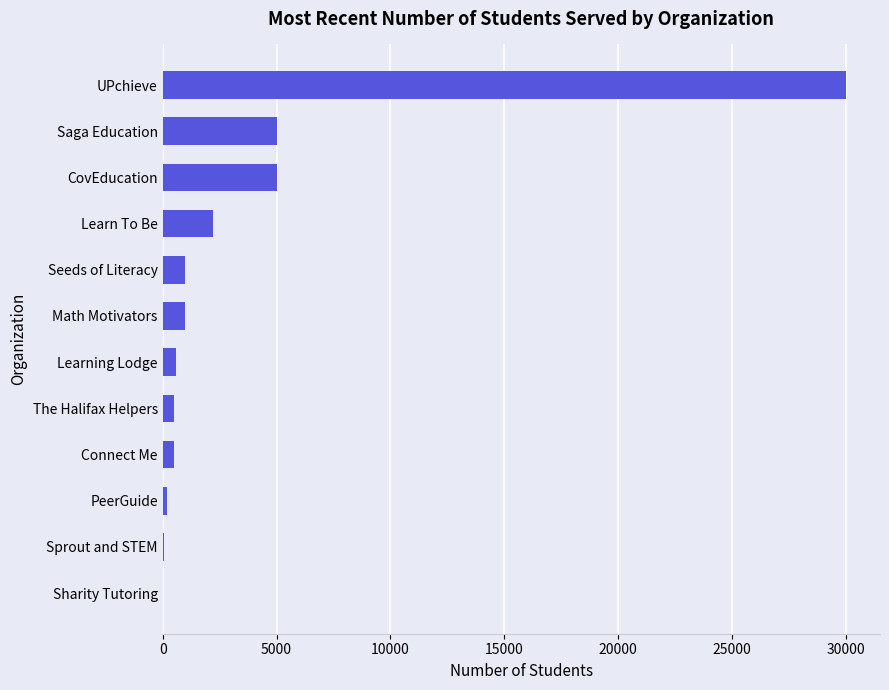

Which has a higher value, Saga Education or Math Motivators?

Saga Education